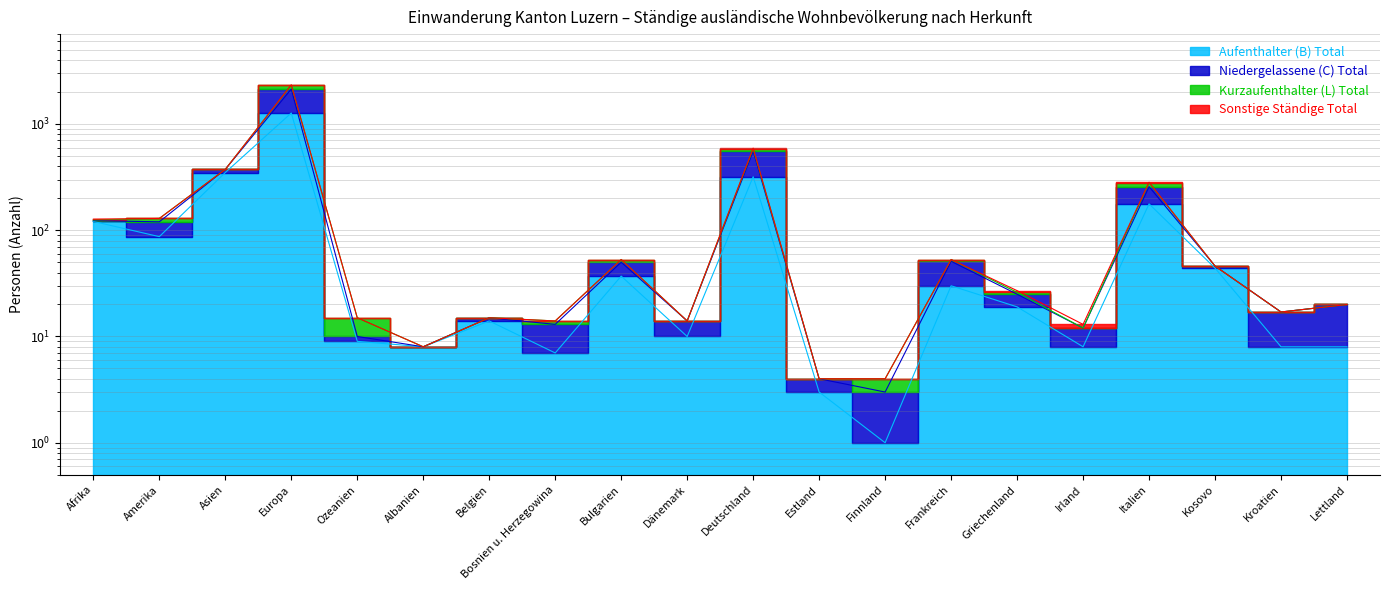

True or false: Kurzaufenthalter (L) Total and Aufenthalter (B) Total cross at least once.

False